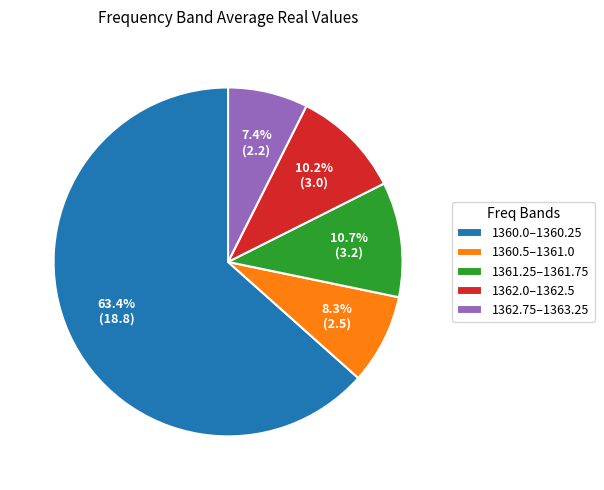

Is the sum of 1360.5–1361.0 and 1362.75–1363.25 greater than half?

No